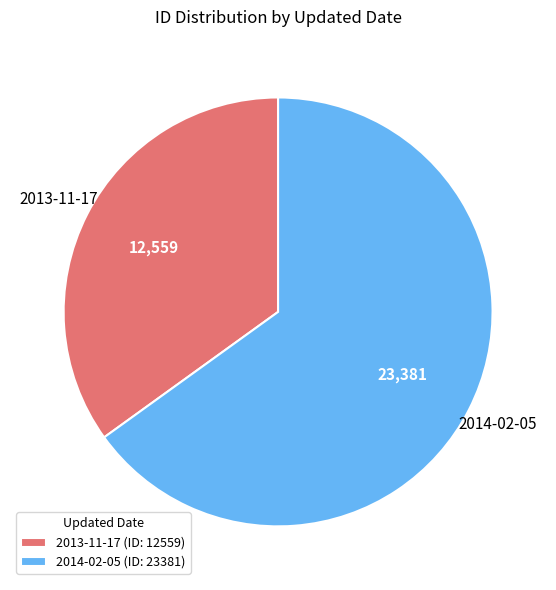

Is there a majority slice in this chart?

Yes